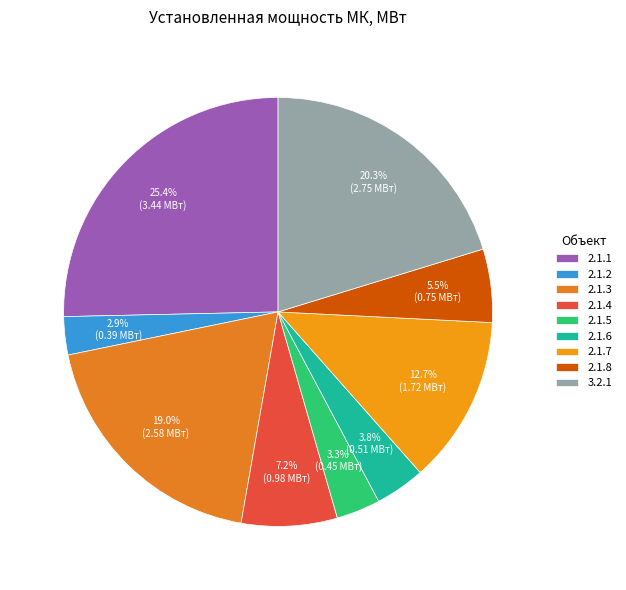

Does any single category account for the majority?

No